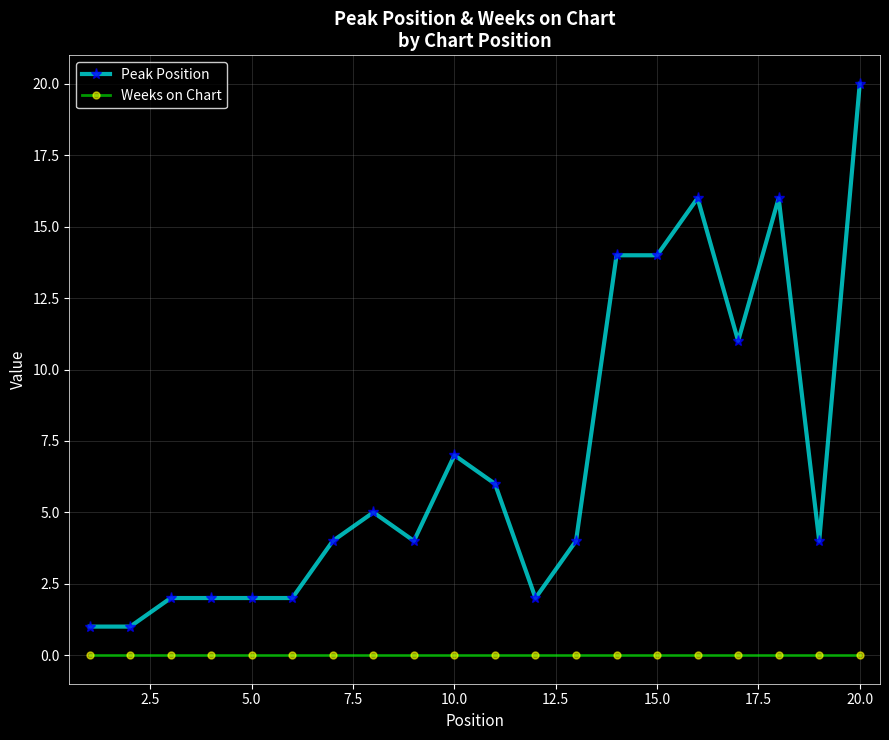

What is the sum of all Peak Position values?

137